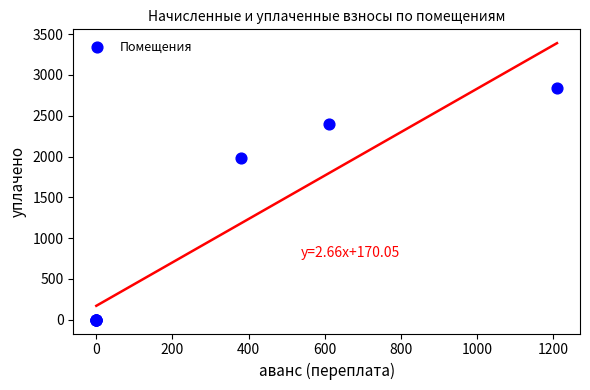

What Y value in the scatter plot is closest to 1417?

1984.0